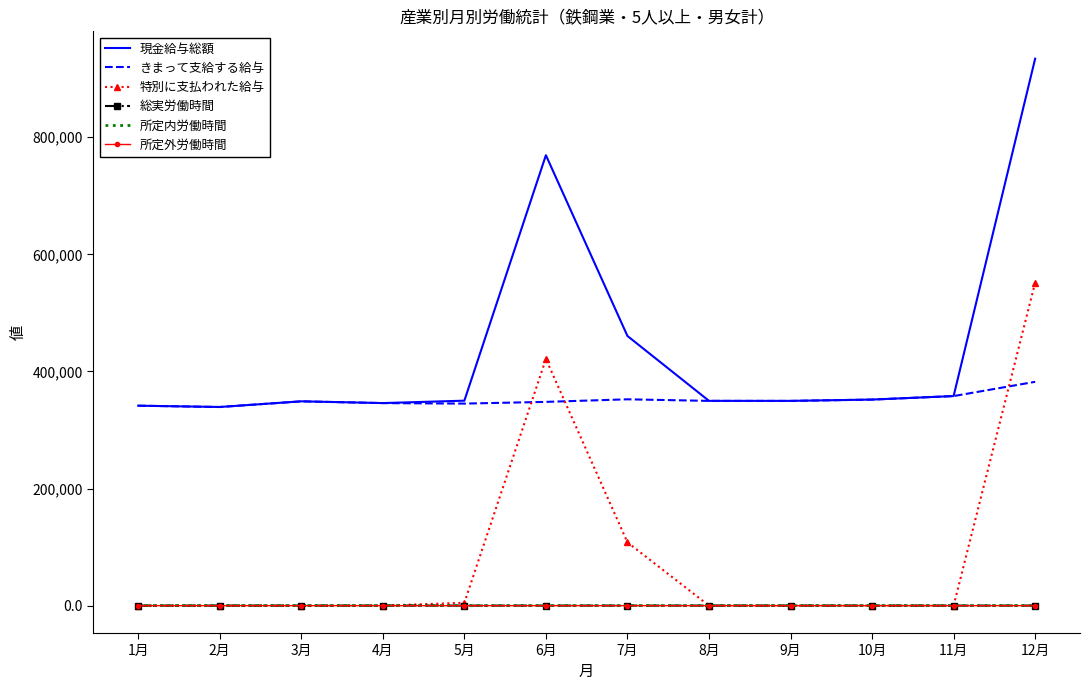

True or false: 総実労働時間 and 現金給与総額 cross at least once.

False